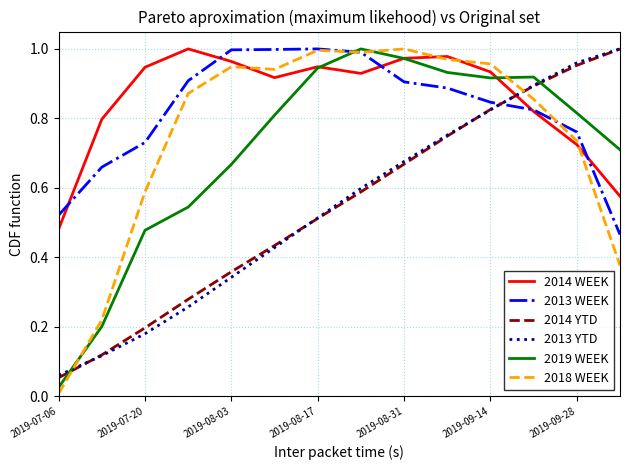

True or false: 2018 WEEK and 2014 YTD cross at least once.

True